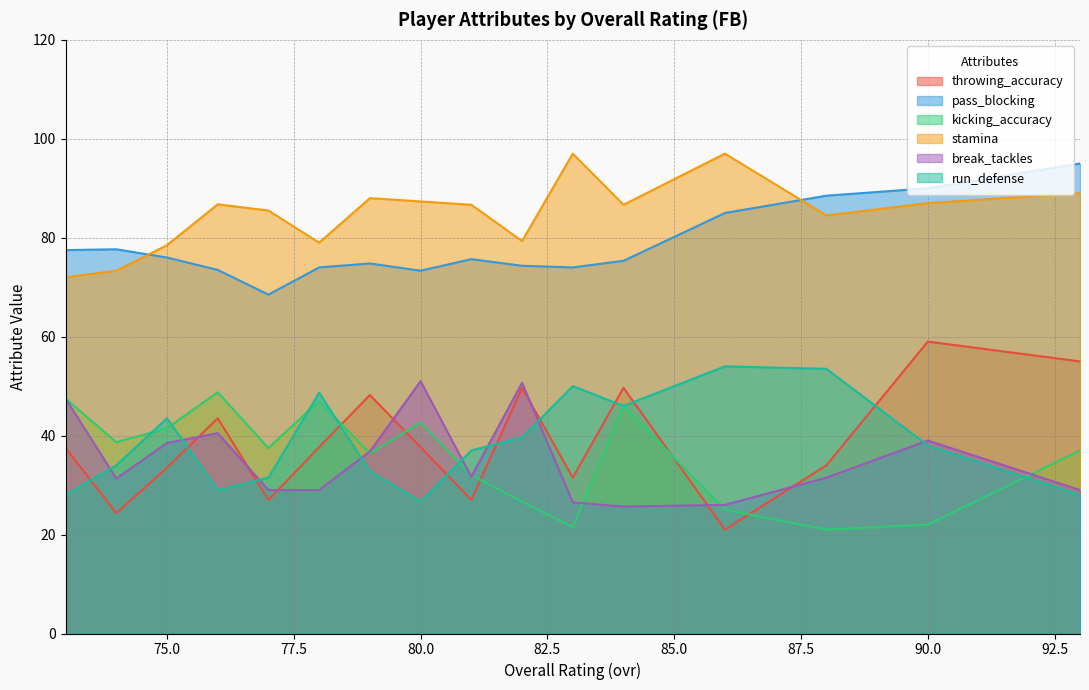

What is the minimum value shown in the chart?

21.0